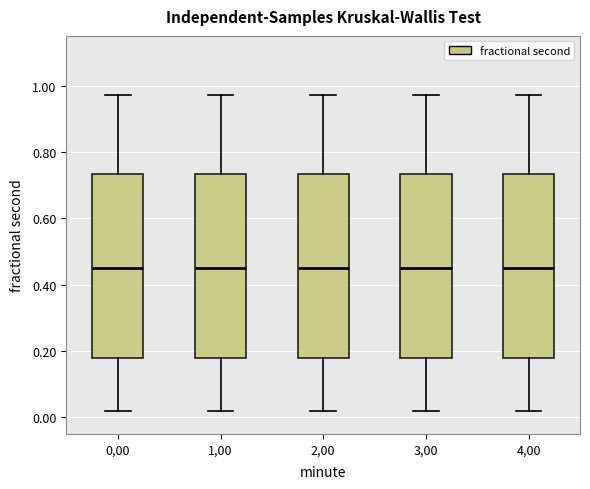

Reading left to right, read every box against the y-axis: the position of its median line, the range the box covers, and the ends of its whiskers. The values are not printed on the chart, so give them approximately, as read against the axis.

0,00: median 0.46, box 0.18 to 0.74, whiskers 0.02 to 0.98
1,00: median 0.46, box 0.18 to 0.74, whiskers 0.02 to 0.98
2,00: median 0.46, box 0.18 to 0.74, whiskers 0.02 to 0.98
3,00: median 0.46, box 0.18 to 0.74, whiskers 0.02 to 0.98
4,00: median 0.46, box 0.18 to 0.74, whiskers 0.02 to 0.98